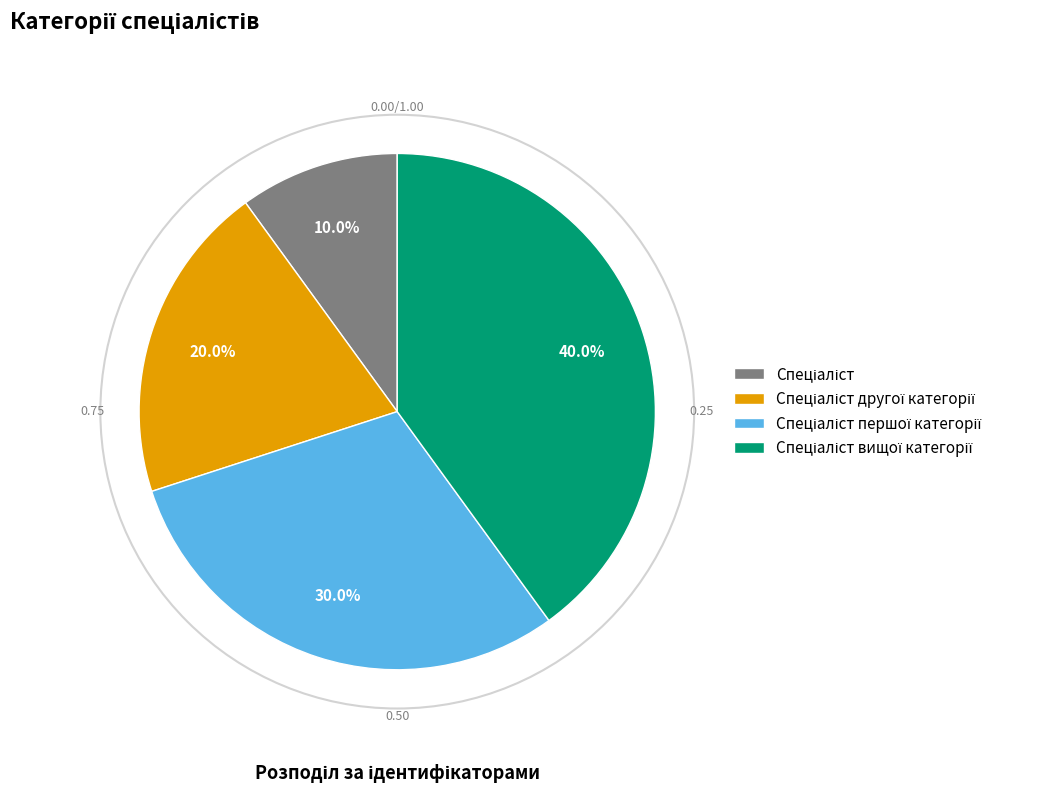

Is there a majority slice in this chart?

No